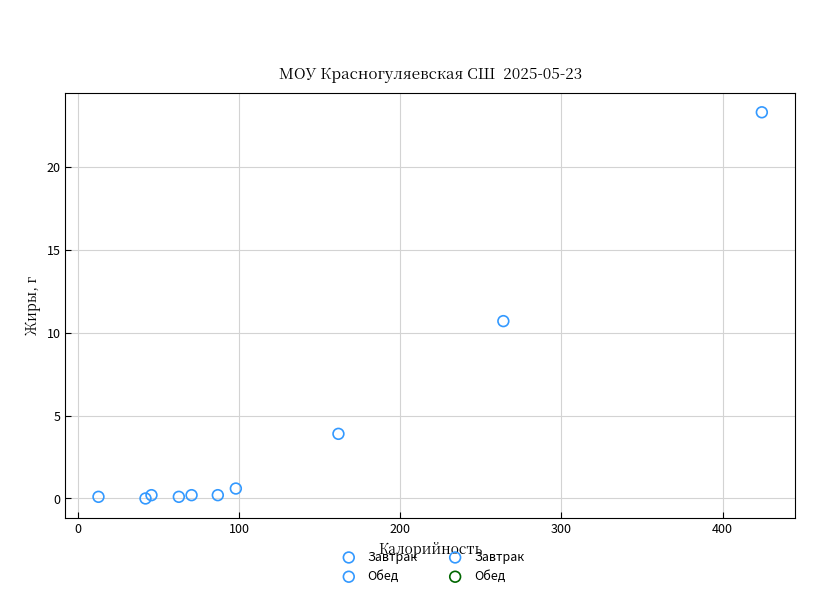

Which series has the widest spread of Y values?

Обед